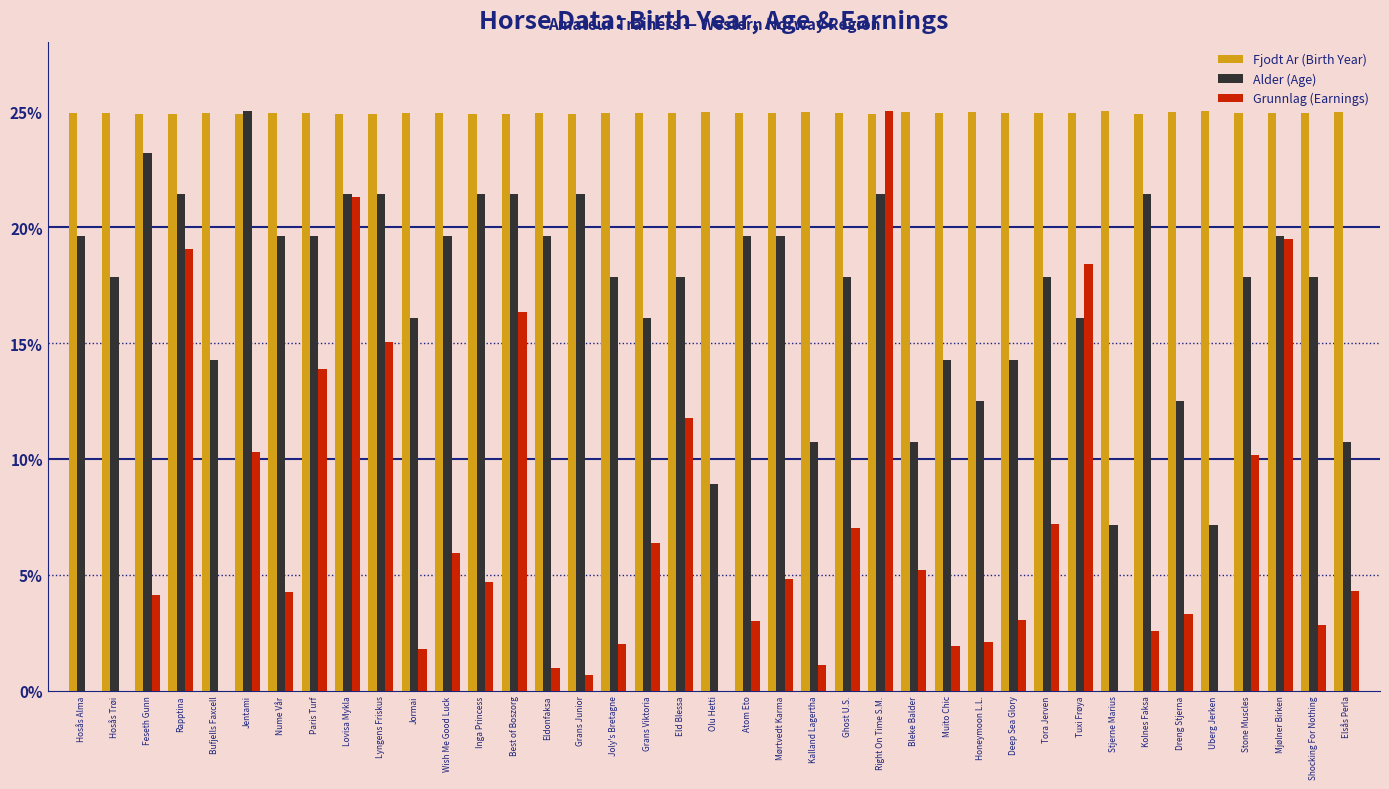

Between Lovisa Mykla and Grans Junior, which series saw the biggest shift?

Grunnlag (Earnings)